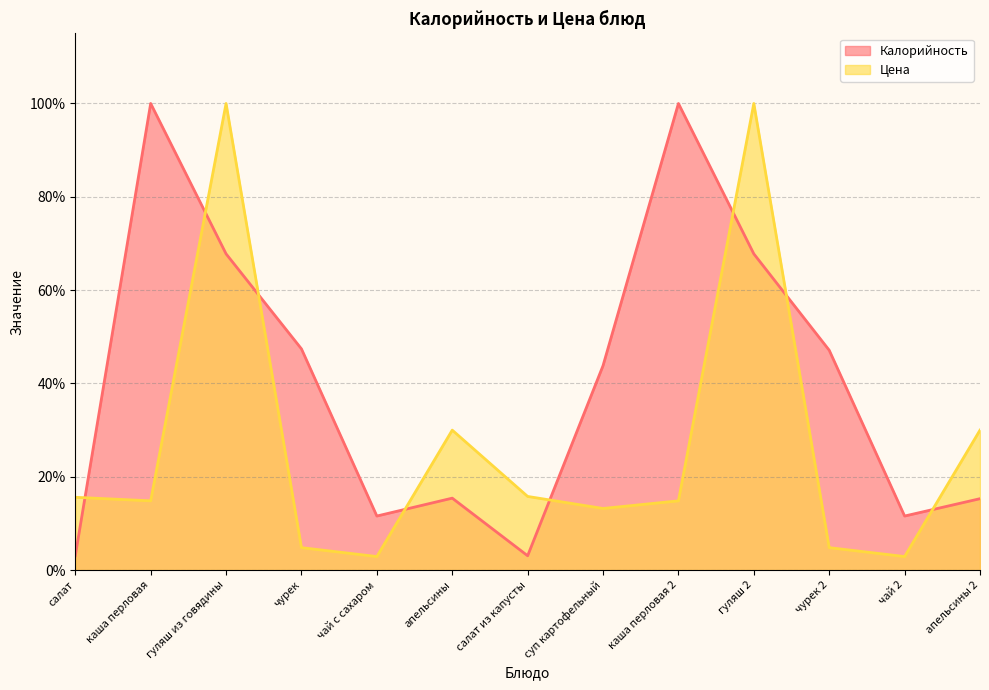

How many lines are shown in the chart?

2